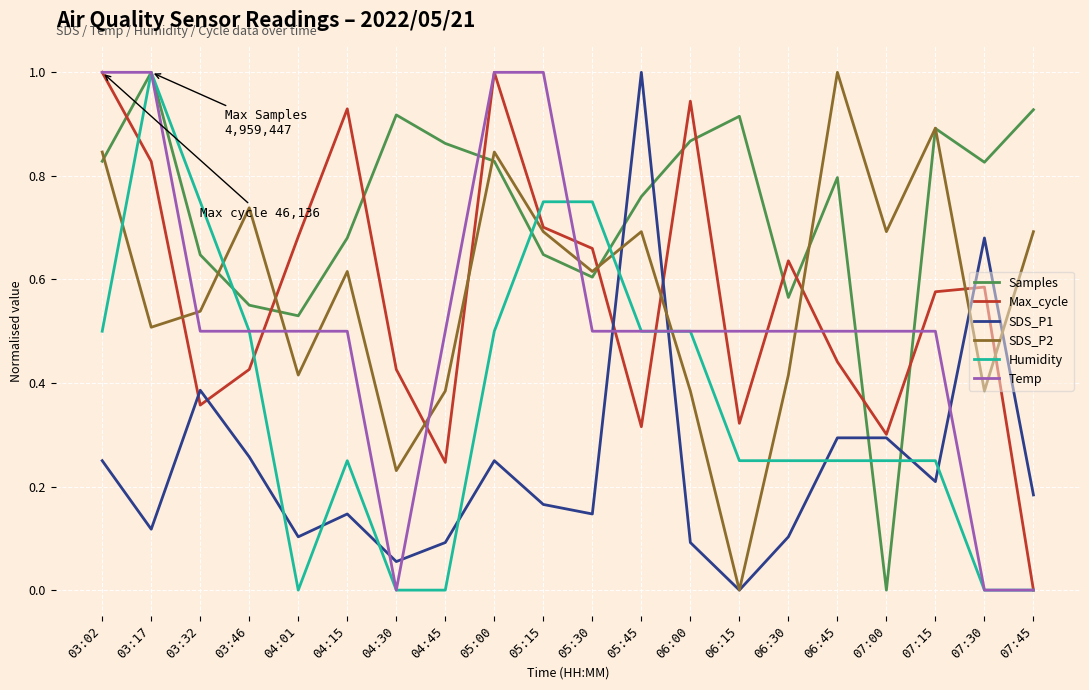

What position from the left is 07:45?

20